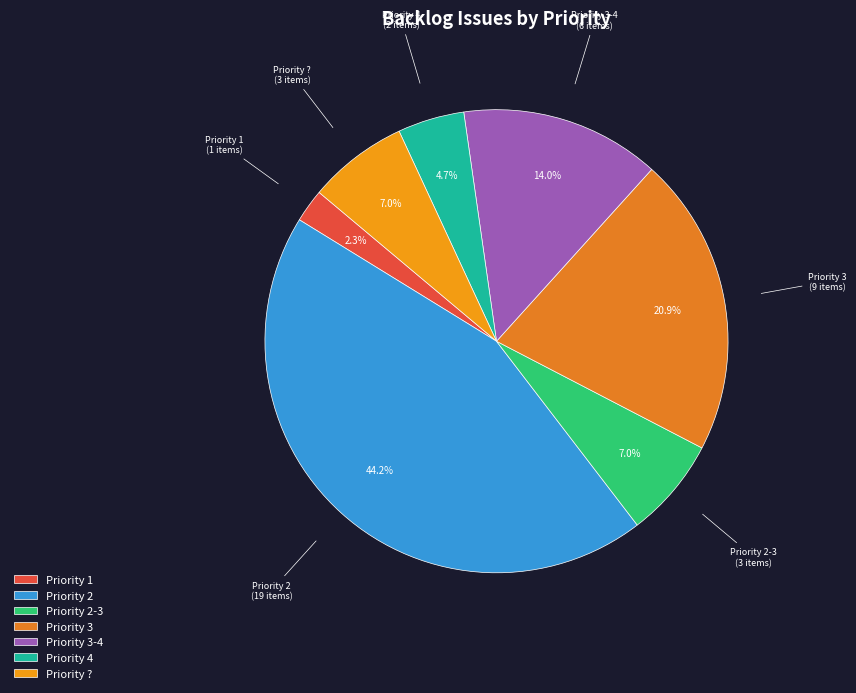

What is the ratio of the value at Priority 4 to the value at Priority 3-4?

0.3